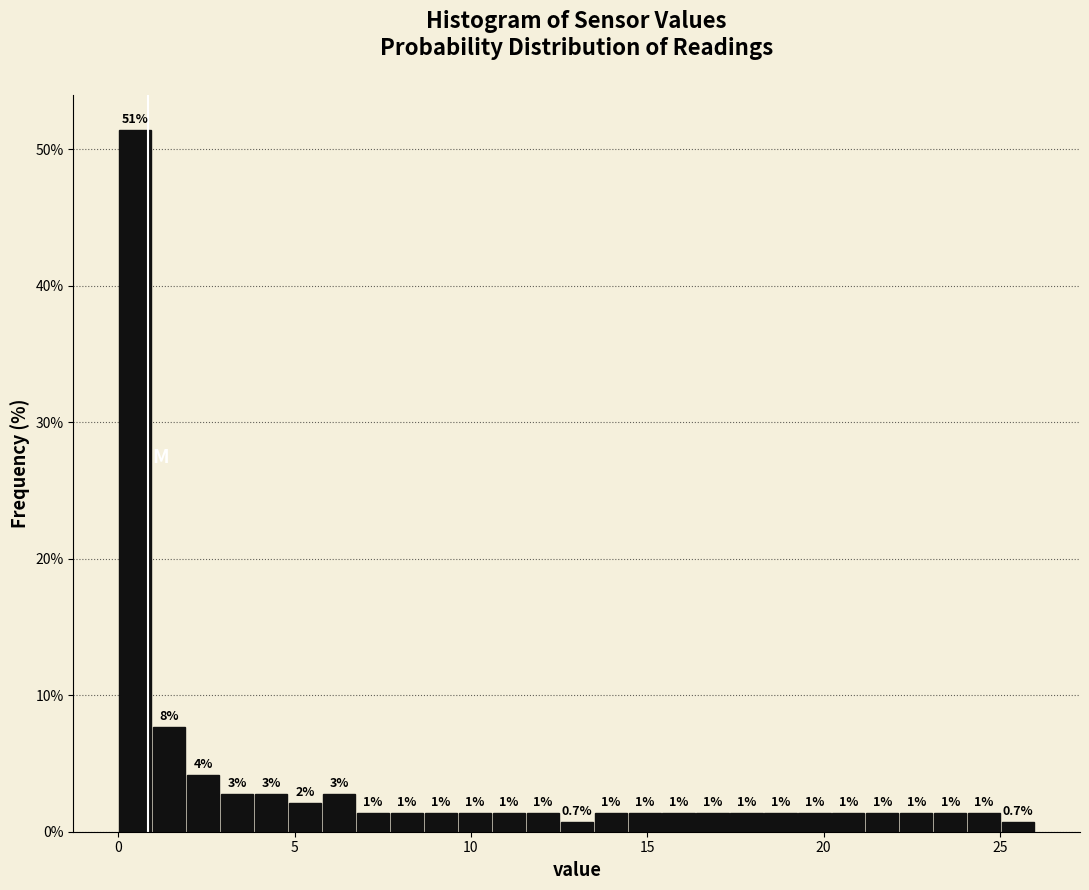

Around what value on the x-axis is the tallest bar? Give the approximate position of its centre, as read against the axis.

0.5